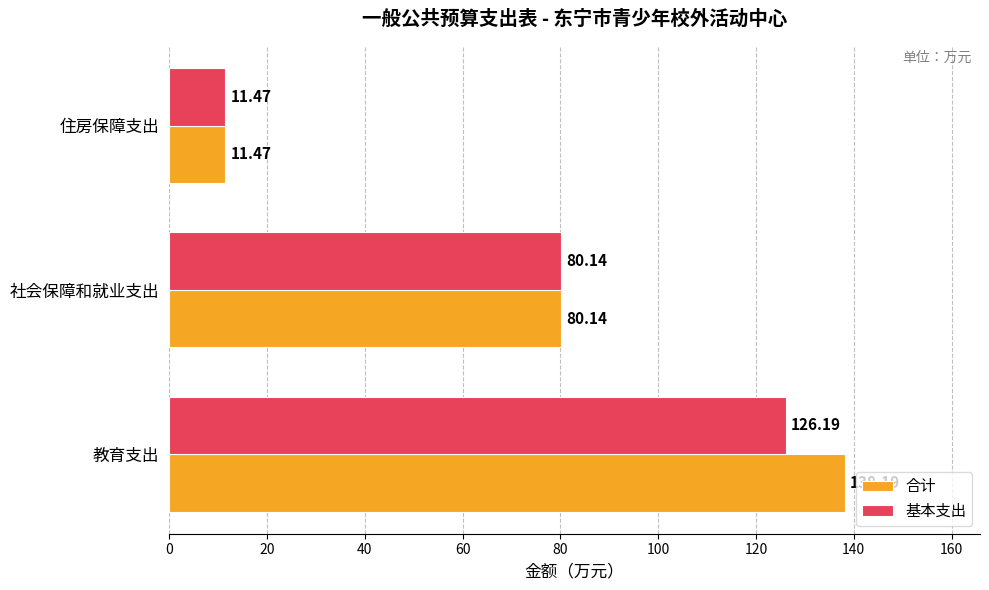

Where is 合计 nearest to the value 74?

社会保障和就业支出